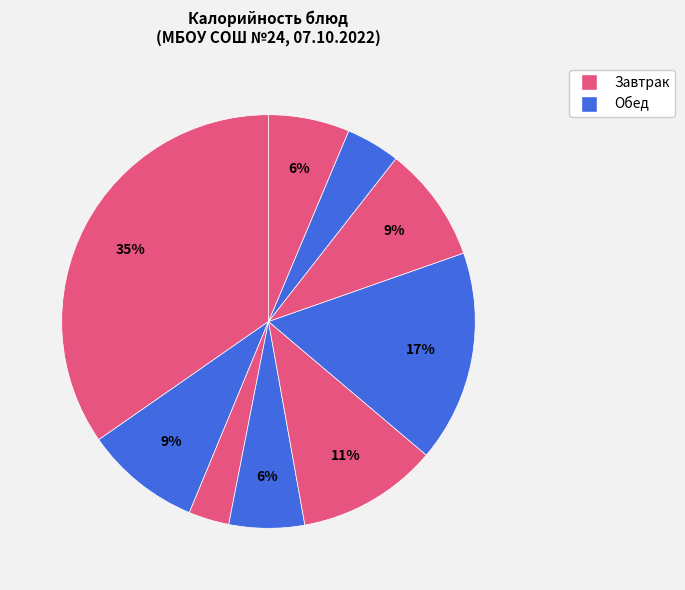

Does any single category account for the majority?

No